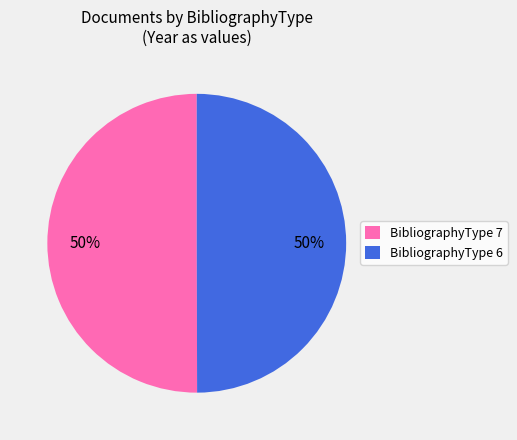

What percentage is the BibliographyType 7 slice, to the nearest percent?

50%